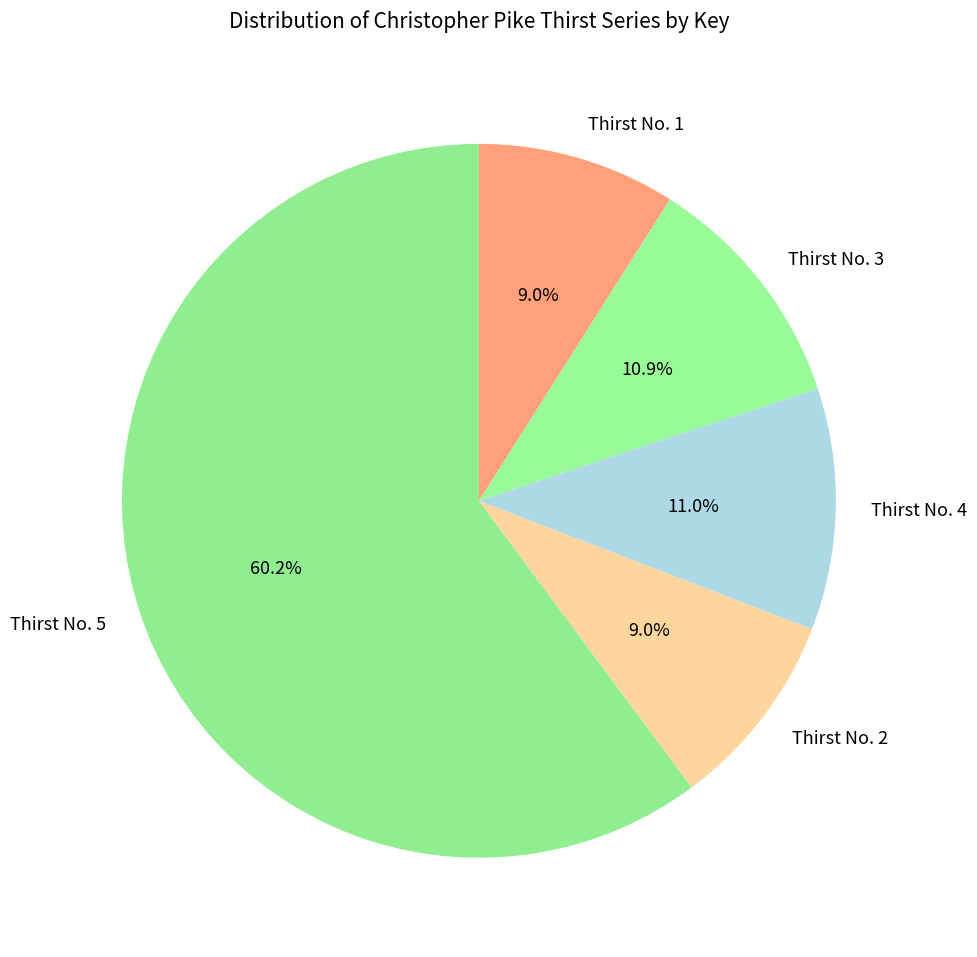

The Thirst No. 3 slice represents 11% of the pie. True or false?

True